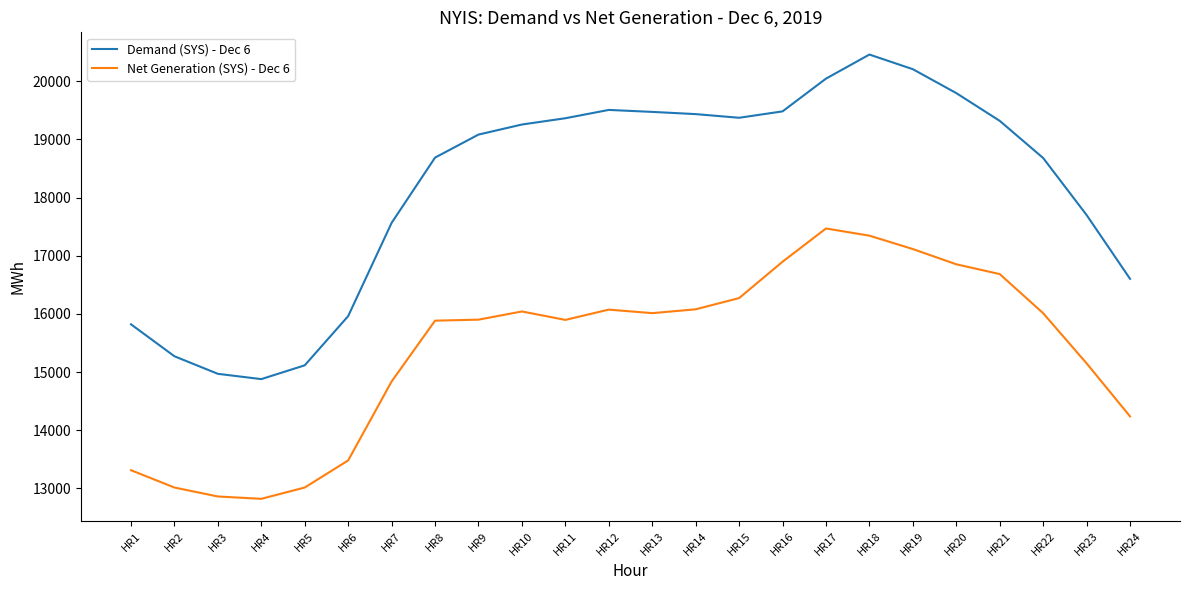

In Demand (SYS) - Dec 6, how many points are lower than both neighbors (excluding endpoints)?

2